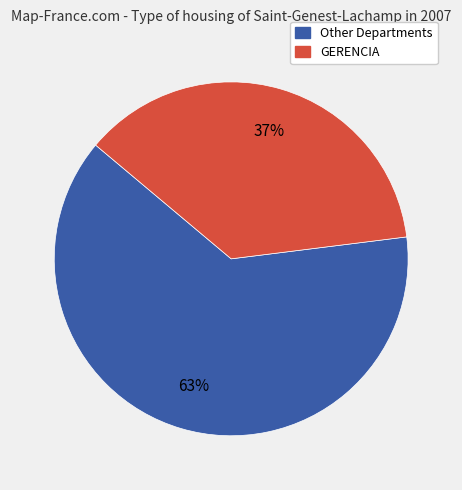

To the nearest percent, what is the difference between the GERENCIA and Other Departments slice percentages?

26%